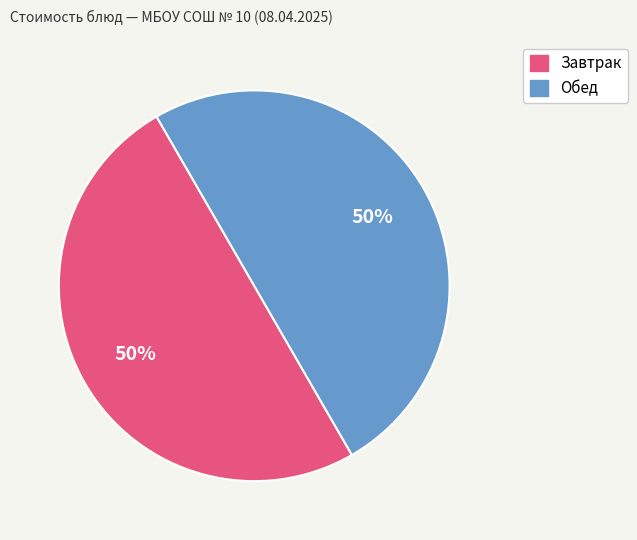

What is the ratio of the value at Завтрак to the value at Обед?

1.0